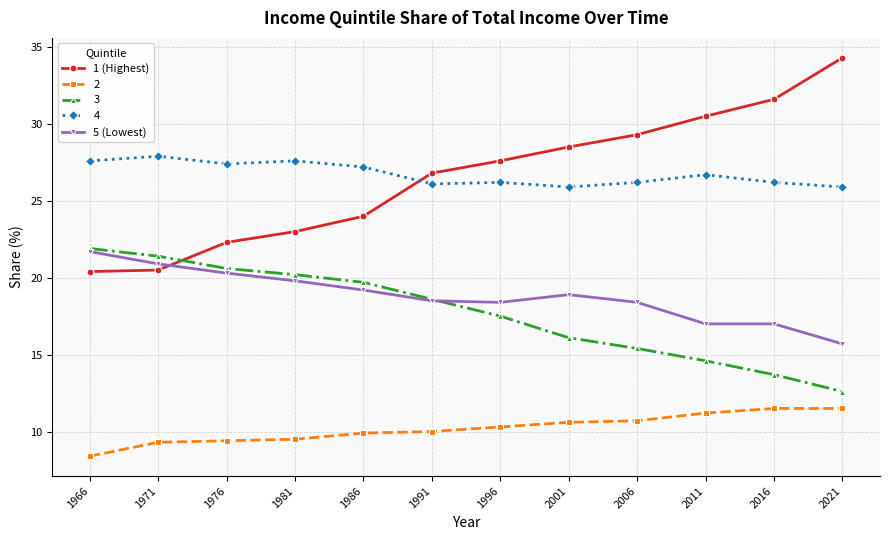

At 2006, list the series in order from largest to smallest.

1 (Highest), 4, 5 (Lowest), 3, 2